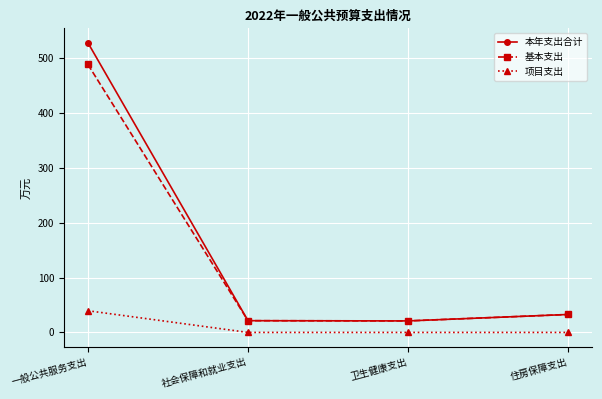

What is the minimum value for 本年支出合计?

21.0